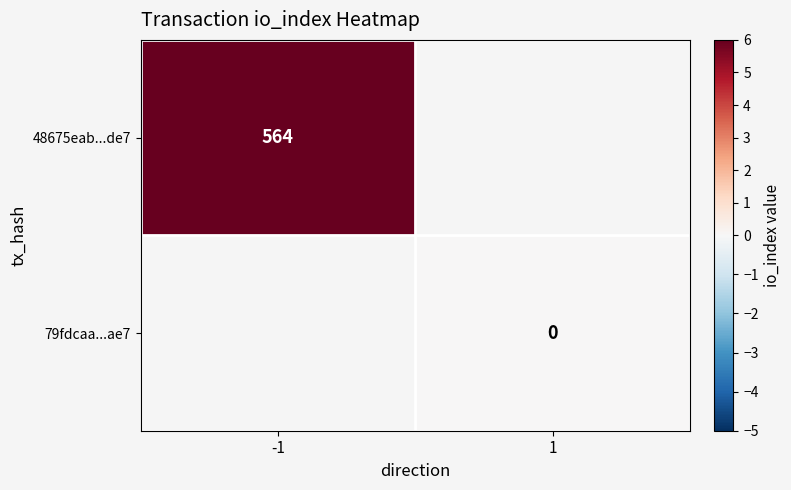

Is the value of 79fdcaa...ae7 at 1 greater than the value of 48675eab...de7 at -1?

No